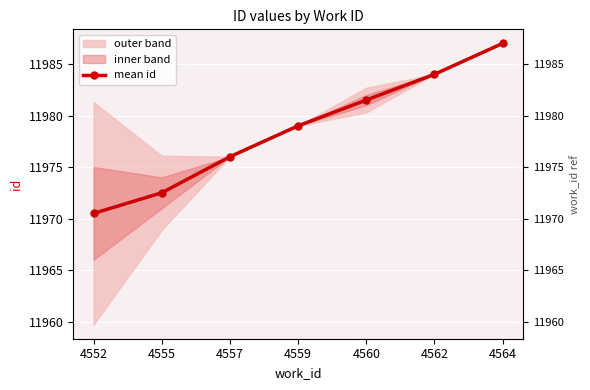

How many data points are less than 11979?

3